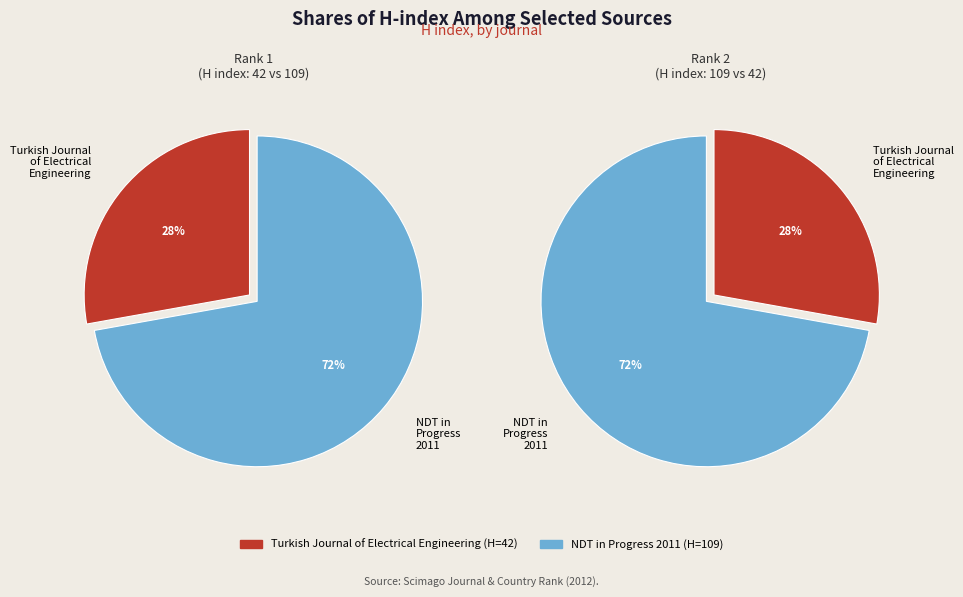

To the nearest percent, what is the difference between the largest and smallest slice percentages?

44%